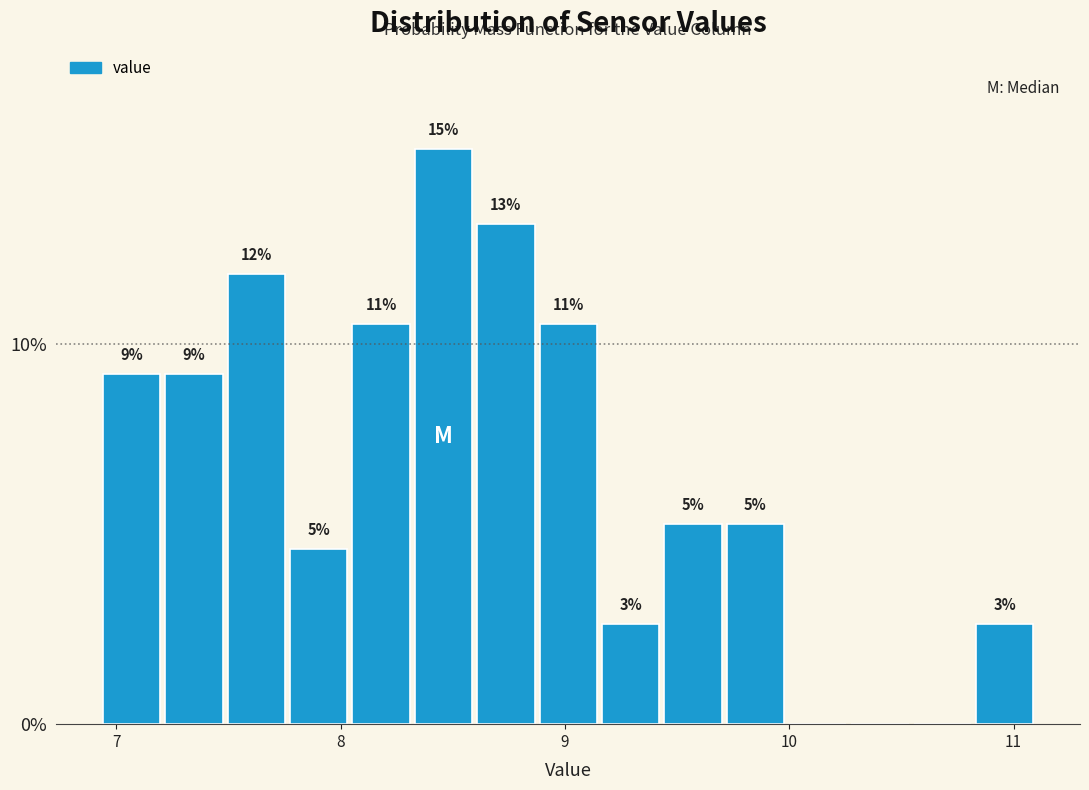

Around what value on the x-axis is the tallest bar? Give the approximate position of its centre, as read against the axis.

8.5